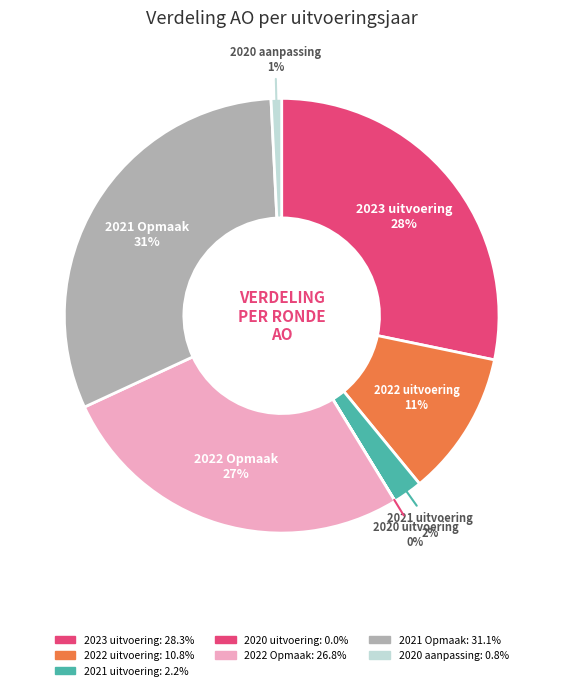

How many slices are in this pie chart?

7